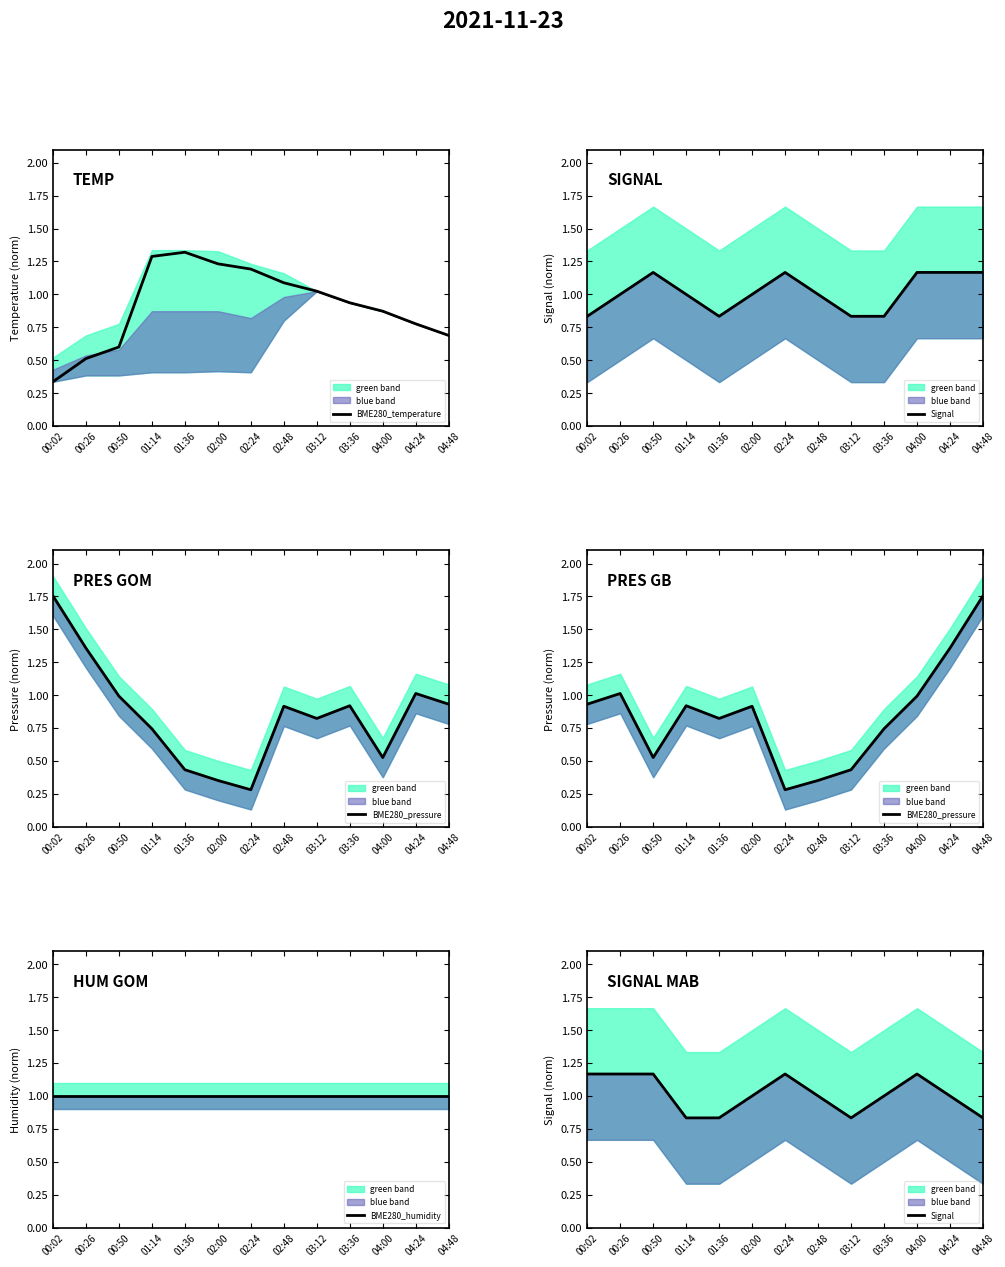

Which category has the lowest value across all series?

02:24